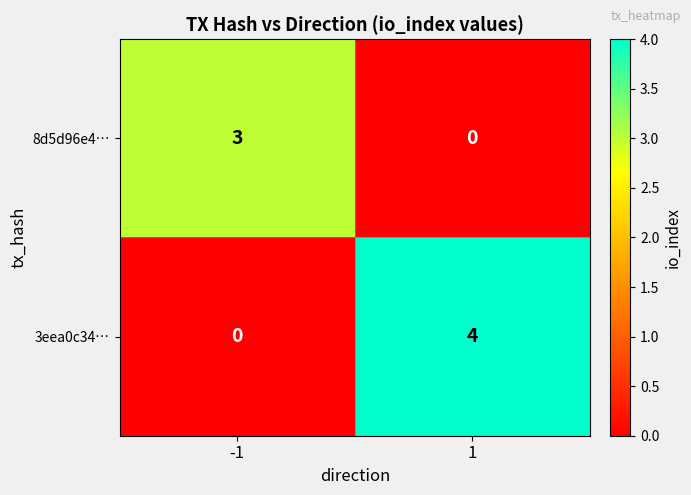

Which series has the largest range (max minus min)?

3eea0c34…